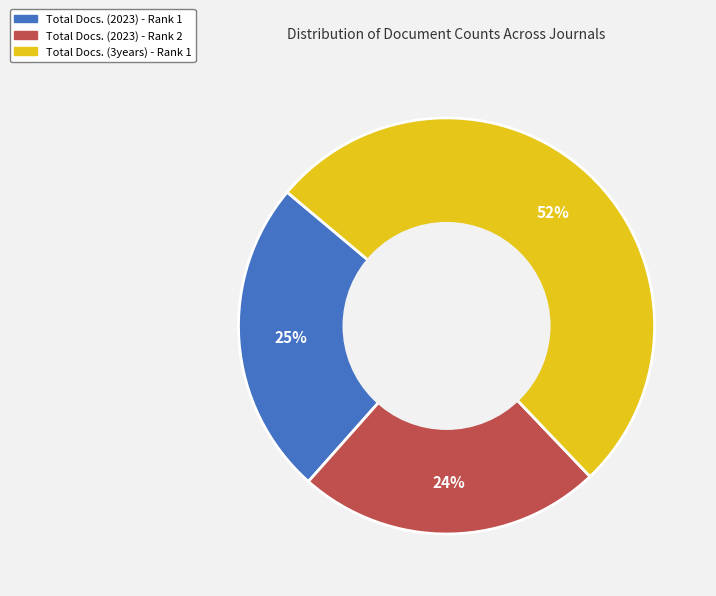

Is there a majority slice in this chart?

Yes